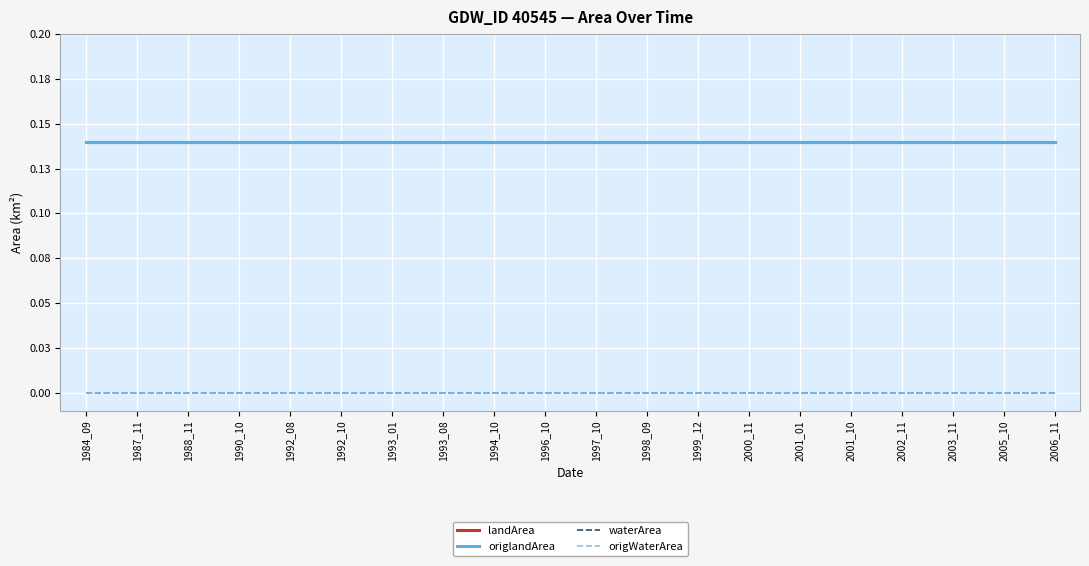

Between 1992_10 and 1987_11, which is larger?

1992_10